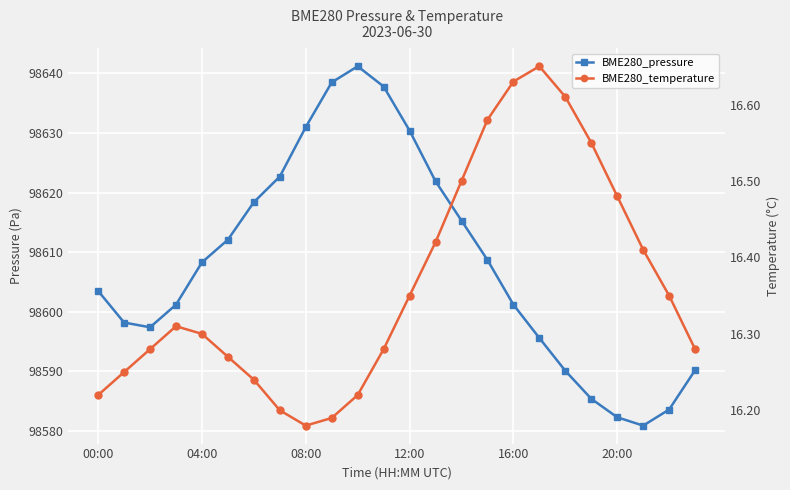

True or false: BME280_temperature and BME280_pressure intersect in this chart.

False